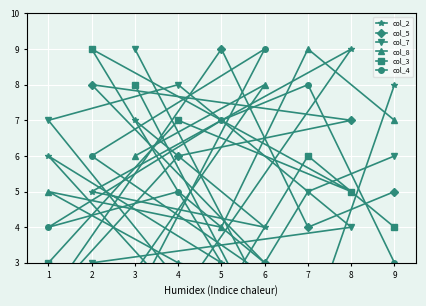

True or false: col_7 has a value of 8 at 4.

True